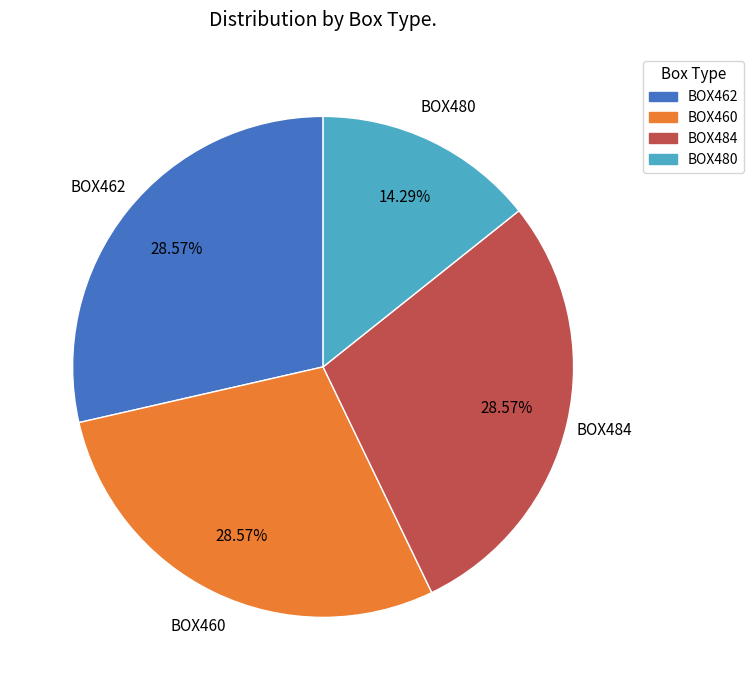

How many segments does this pie chart have?

4